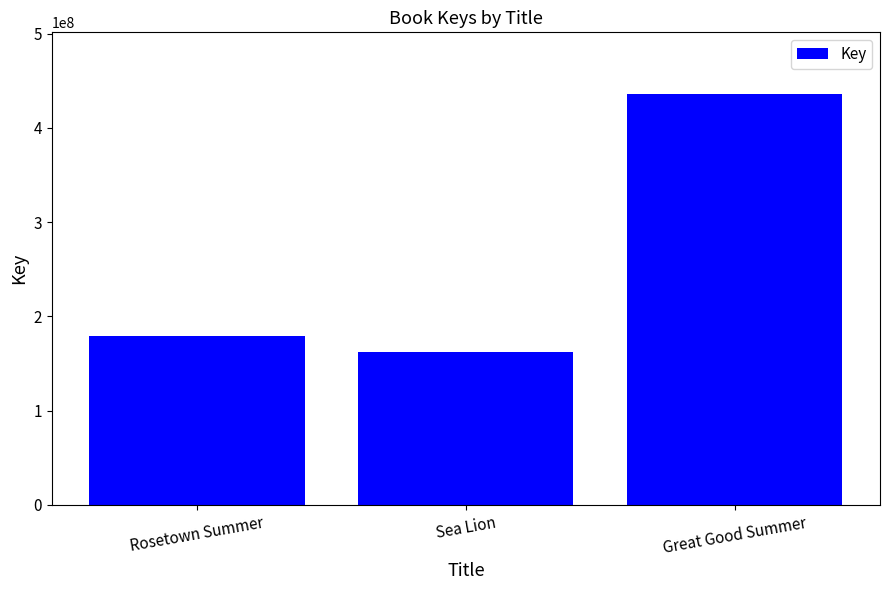

How many data points are less than 178951392?

1